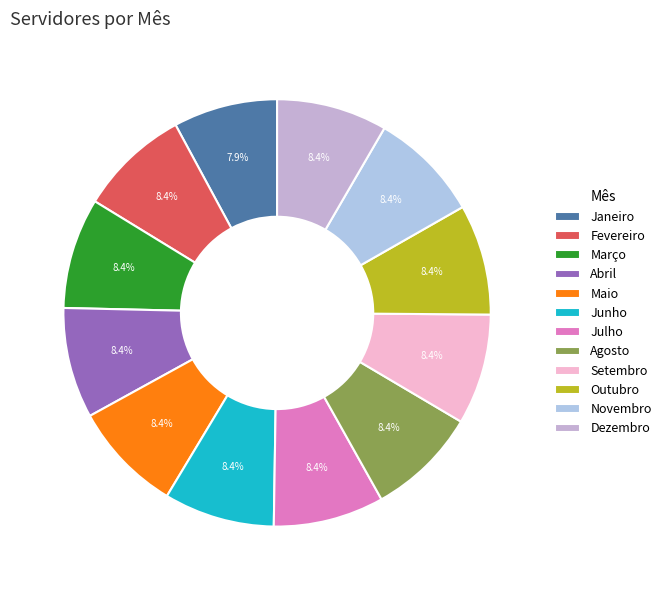

What portion of the pie excludes Abril?

91.6%